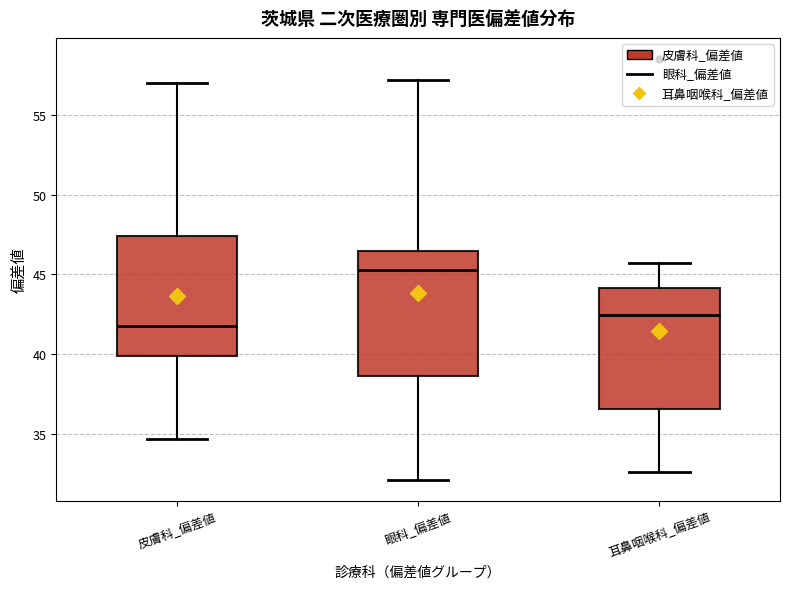

Reading left to right, transcribe this box plot: for each box, give where its median line is, the range the box spans, and where its two whiskers end, as read against the y-axis. The values are not printed on the chart, so give them approximately, as read against the axis.

皮膚科_偏差値: median 42.0, box 40.0 to 47.5, whiskers 34.5 to 57.0
眼科_偏差値: median 45.5, box 38.5 to 46.5, whiskers 32.0 to 57.0
耳鼻咽喉科_偏差値: median 42.5, box 36.5 to 44.0, whiskers 32.5 to 45.5